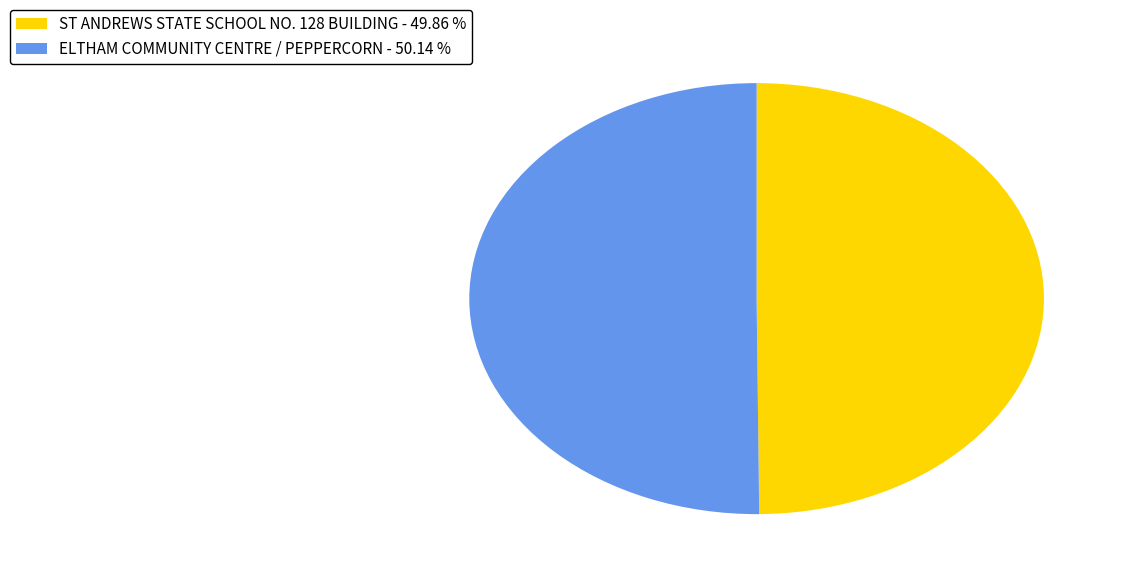

The ST ANDREWS STATE SCHOOL NO. 128 BUILDING slice represents 60% of the pie. True or false?

False